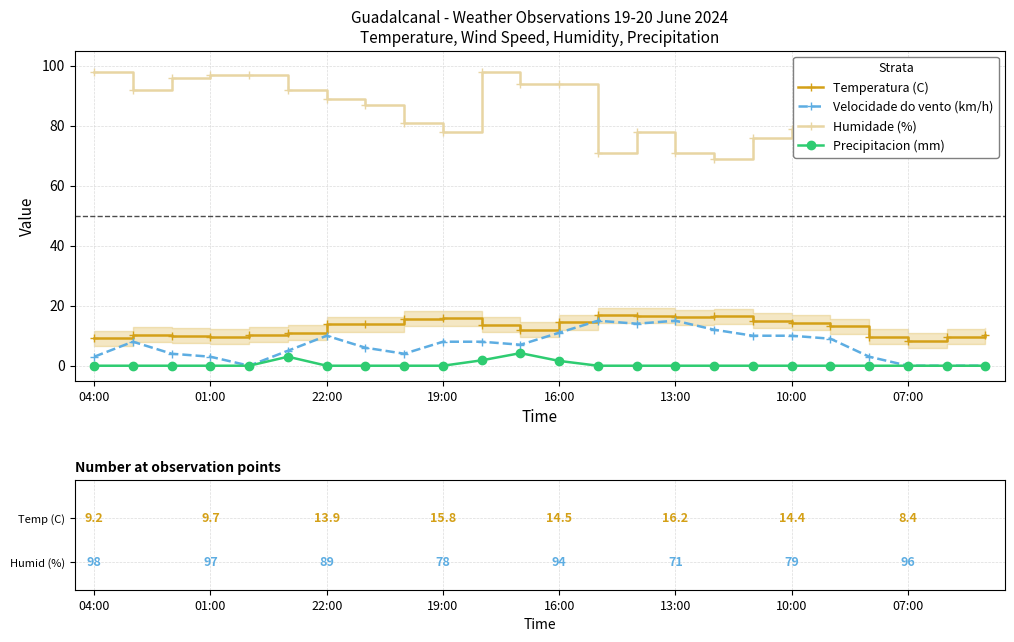

The Precipitacion (mm) series shows -2.8 at 16:00. True or false?

False